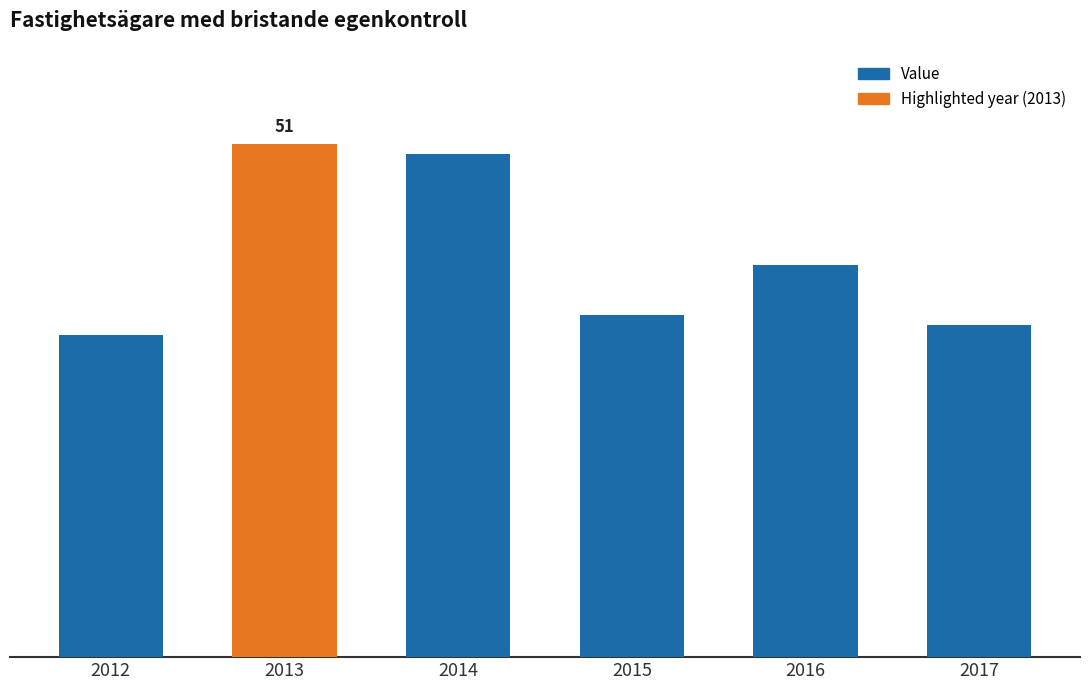

What is the average value?

40